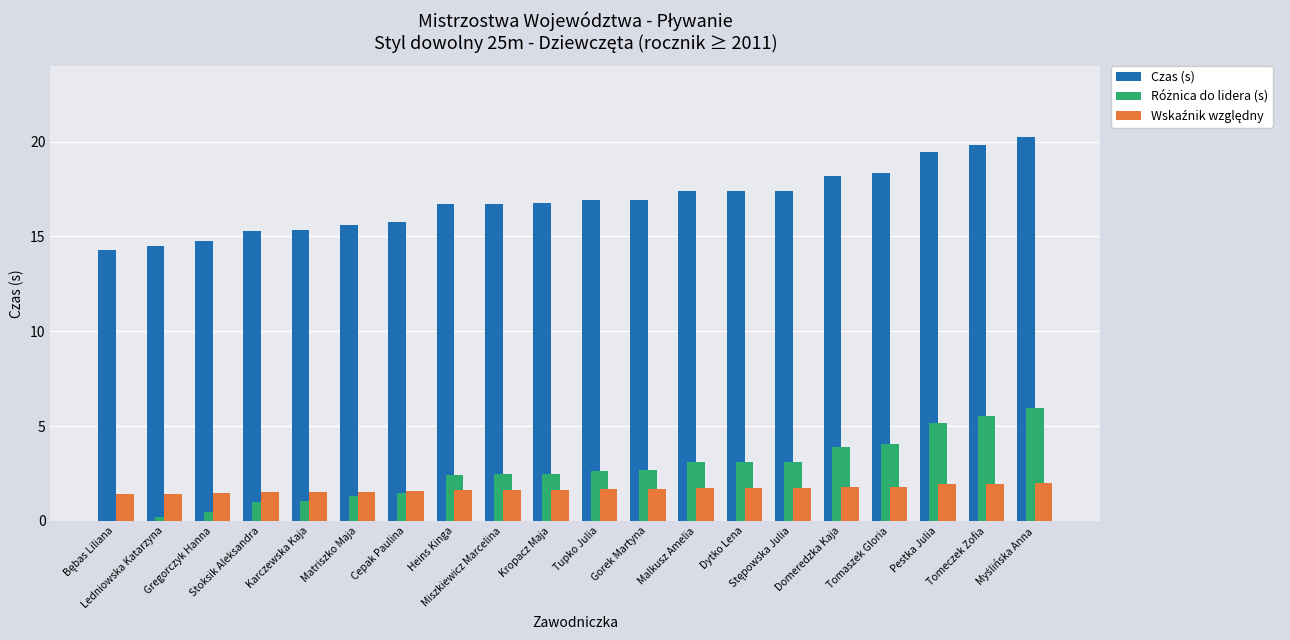

Which series has the largest total across all categories?

Czas (s)